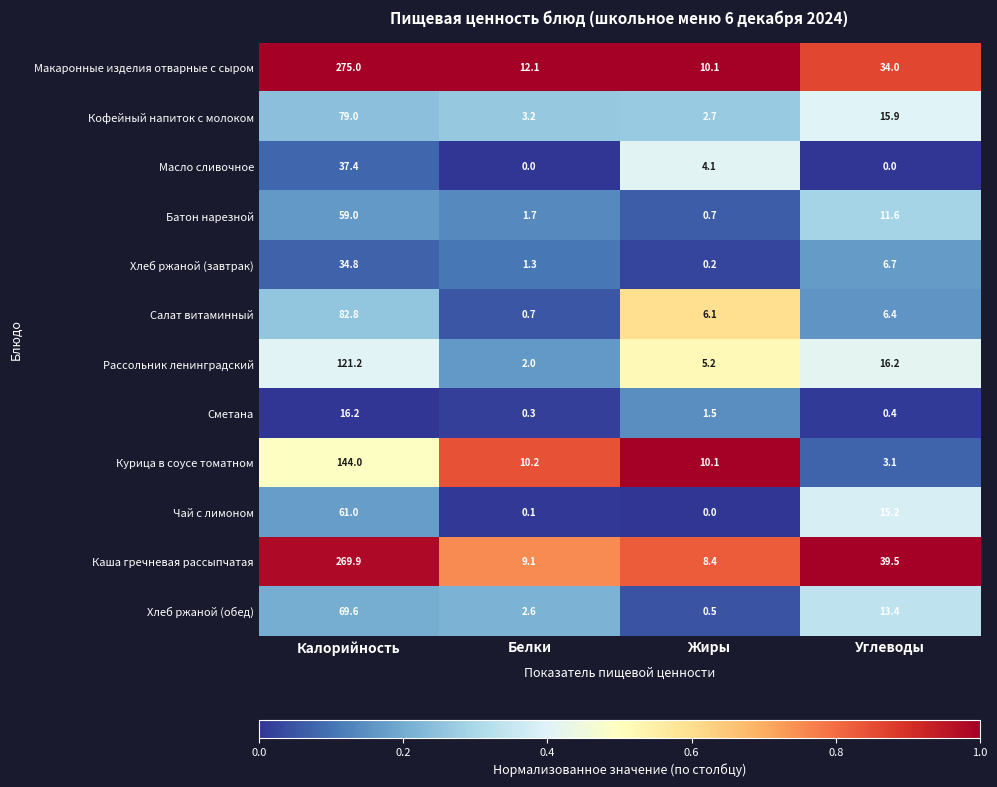

Which category has the highest value in the Кофейный напиток с молоком series?

Калорийность